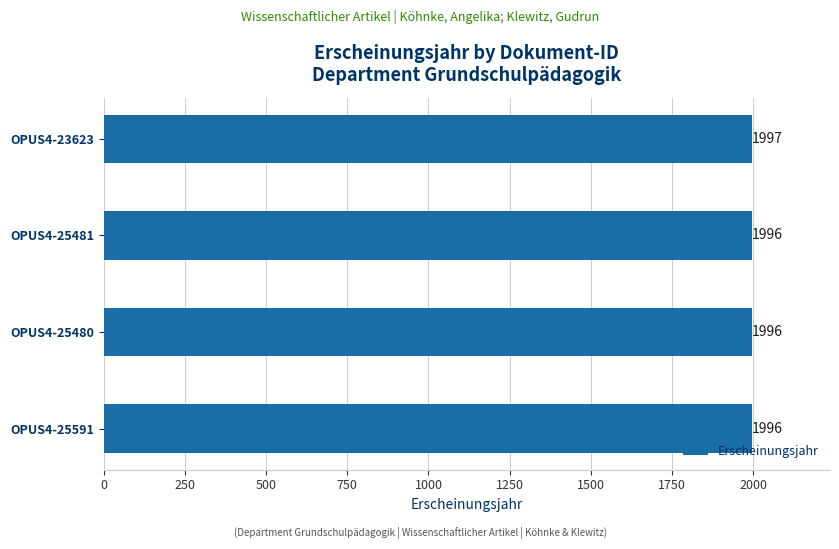

Which category has the highest value across all series?

OPUS4-23623